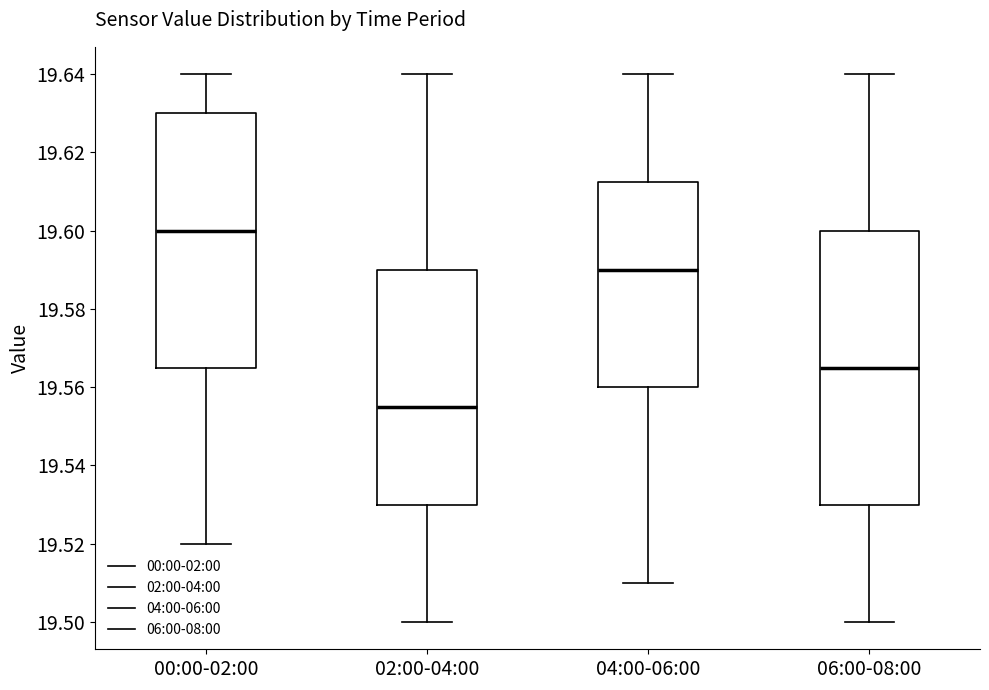

Reading left to right, transcribe this box plot: for each box, give where its median line is, the range the box spans, and where its two whiskers end, as read against the y-axis. The values are not printed on the chart, so give them approximately, as read against the axis.

00:00-02:00: median 19.600, box 19.566 to 19.630, whiskers 19.520 to 19.640
02:00-04:00: median 19.556, box 19.530 to 19.590, whiskers 19.500 to 19.640
04:00-06:00: median 19.590, box 19.560 to 19.612, whiskers 19.510 to 19.640
06:00-08:00: median 19.566, box 19.530 to 19.600, whiskers 19.500 to 19.640